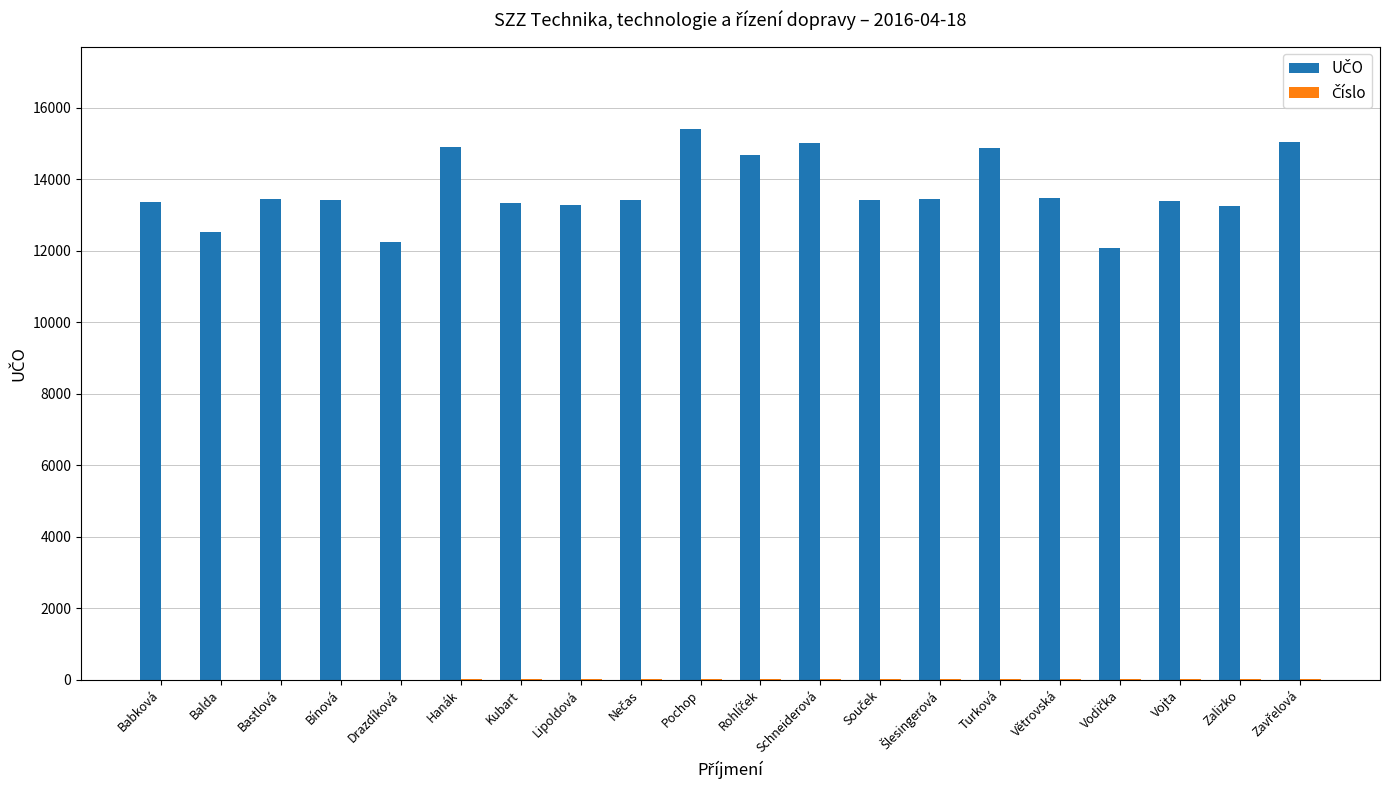

Which category has the highest value across all series?

Pochop